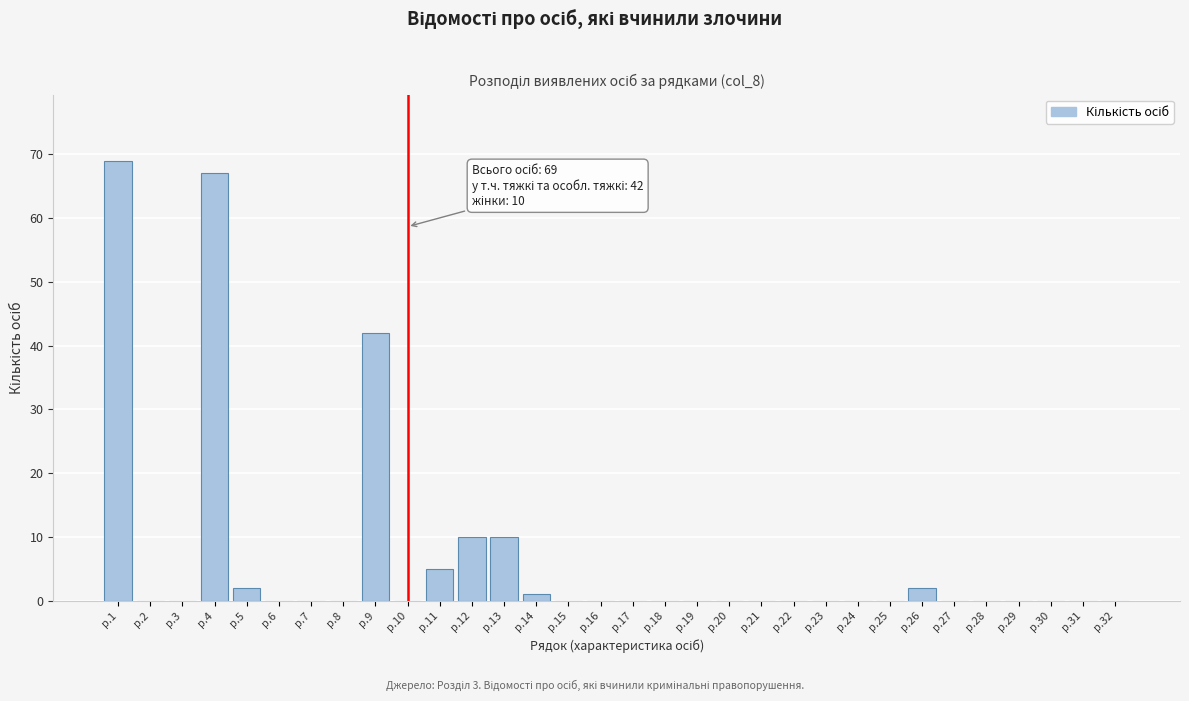

What is the sum of all values?

208